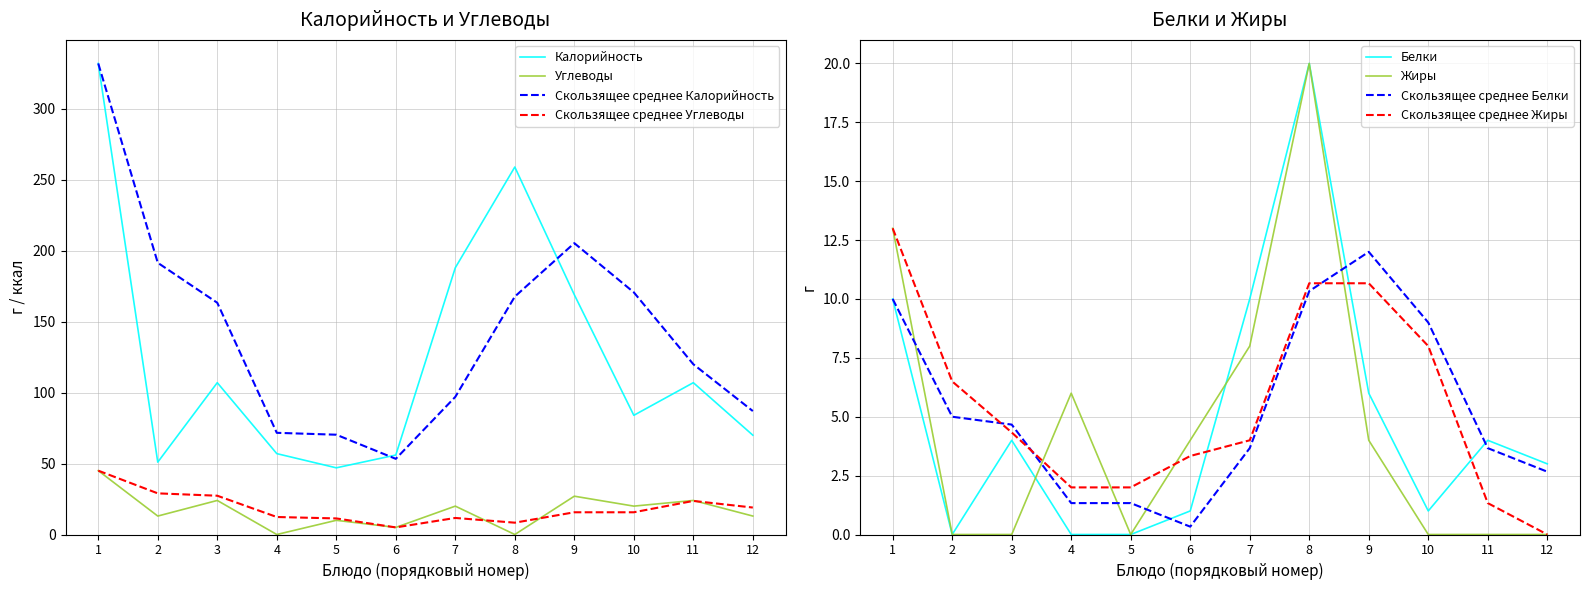

The value of Белки at 9 is 3. True or false?

False